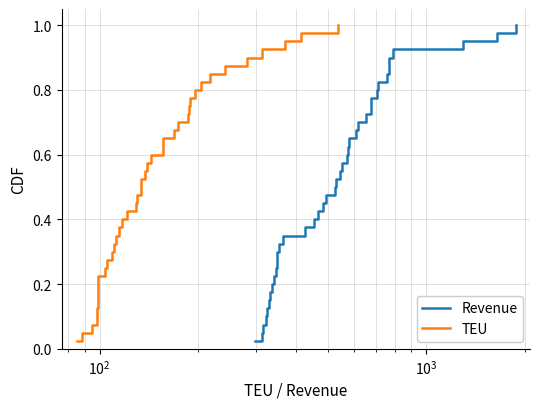

What is the value of the Revenue point at the 27th from the left?

0.7